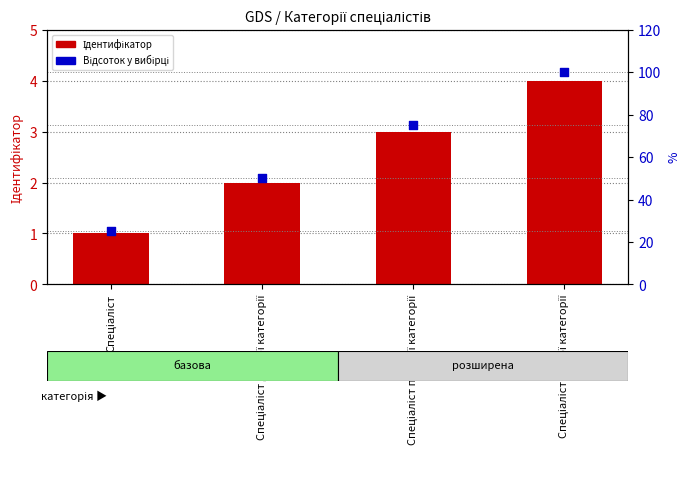

At how many categories does at least one series exceed 97?

1